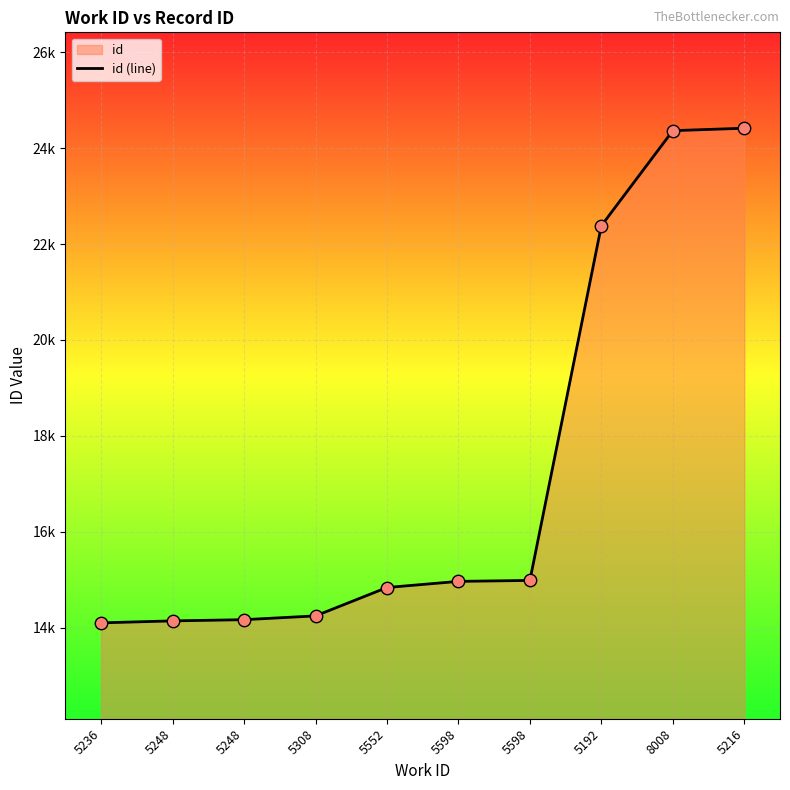

What is the ratio of the value at 5236 to the value at 8008?

0.6